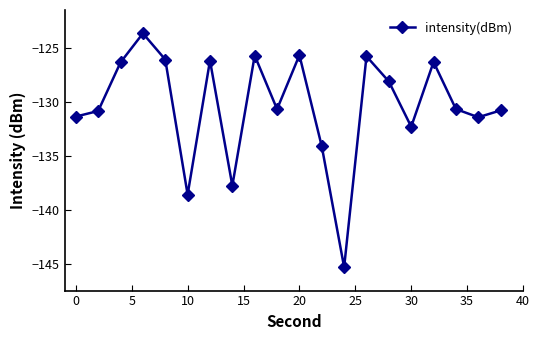

What is the greatest value displayed?

-123.6